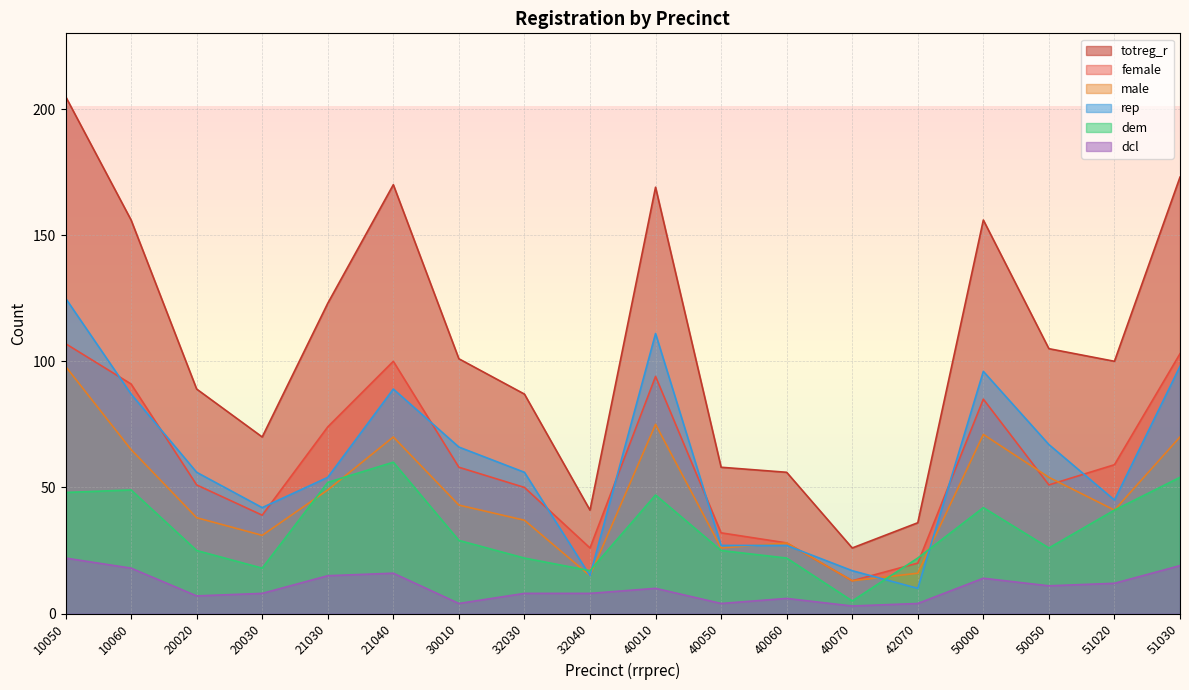

At which category does dem reach its first local valley?

20030